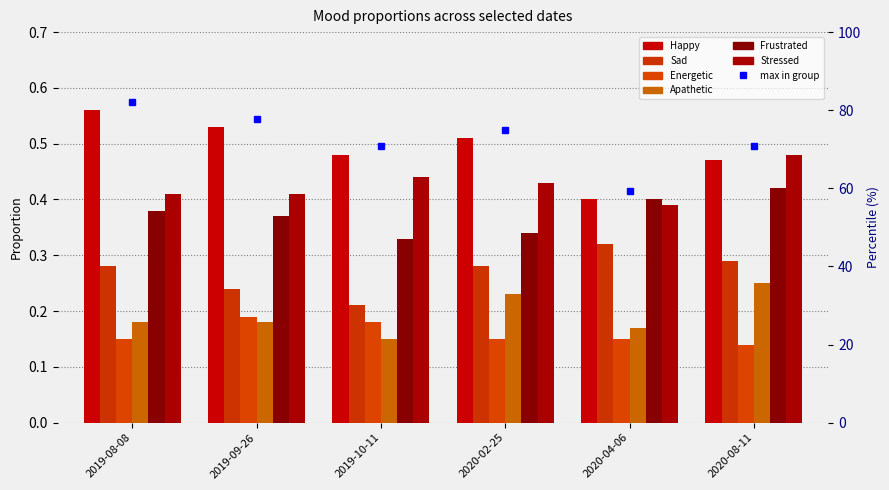

Which series changed the most between 2019-10-11 and 2020-08-11?

Apathetic